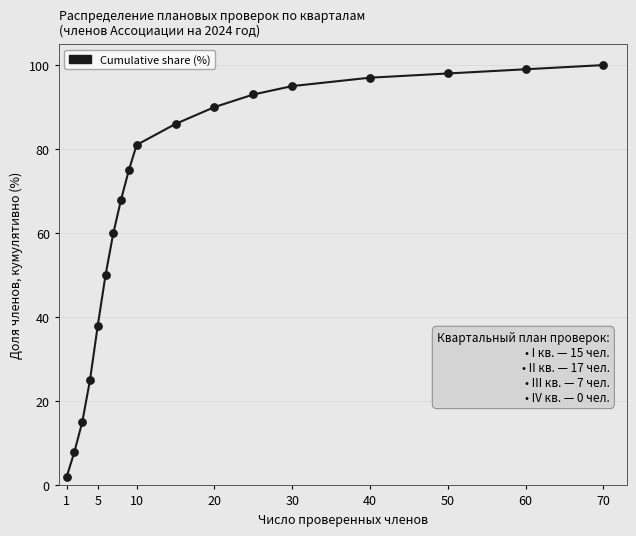

What is the difference between the maximum and minimum values?

98